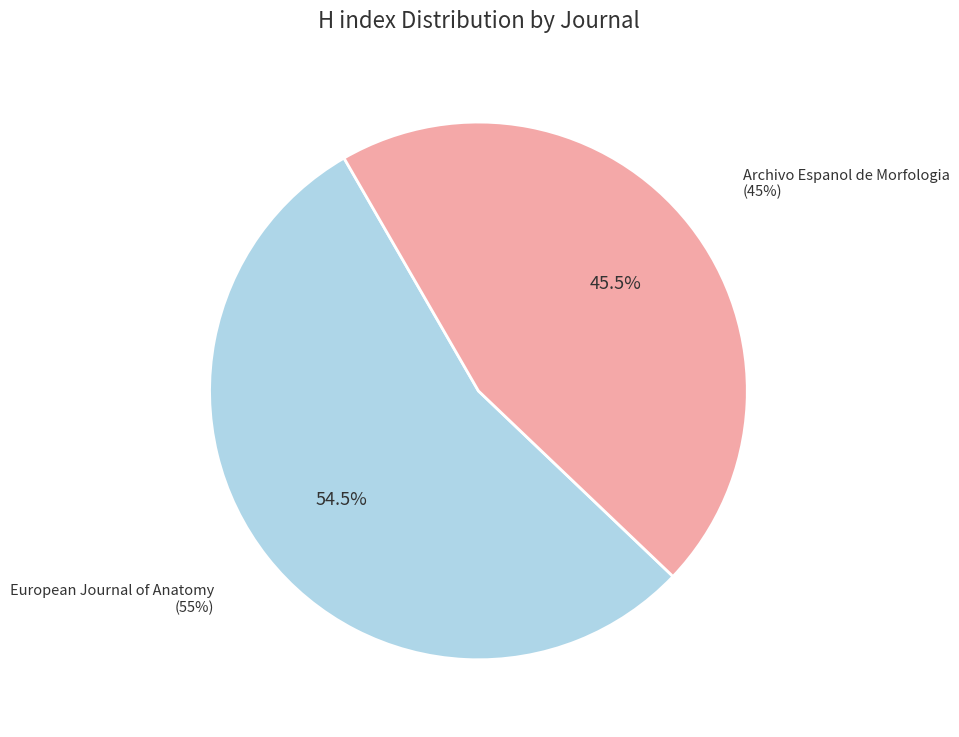

To the nearest percent, what portion does European Journal of Anatomy represent?

55%